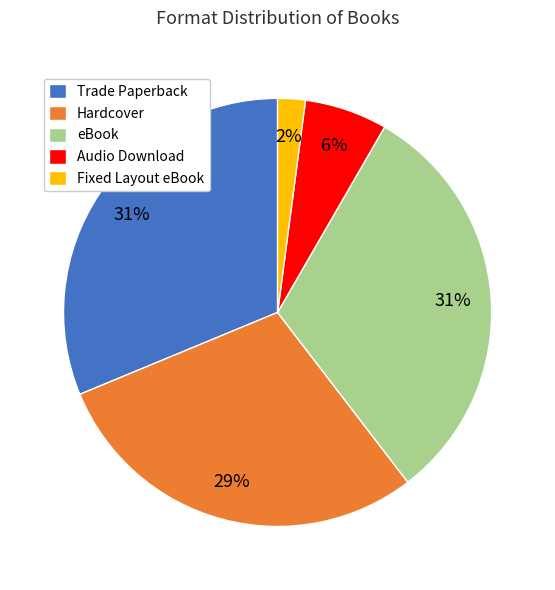

Which category has the smallest portion of the pie?

Fixed Layout eBook